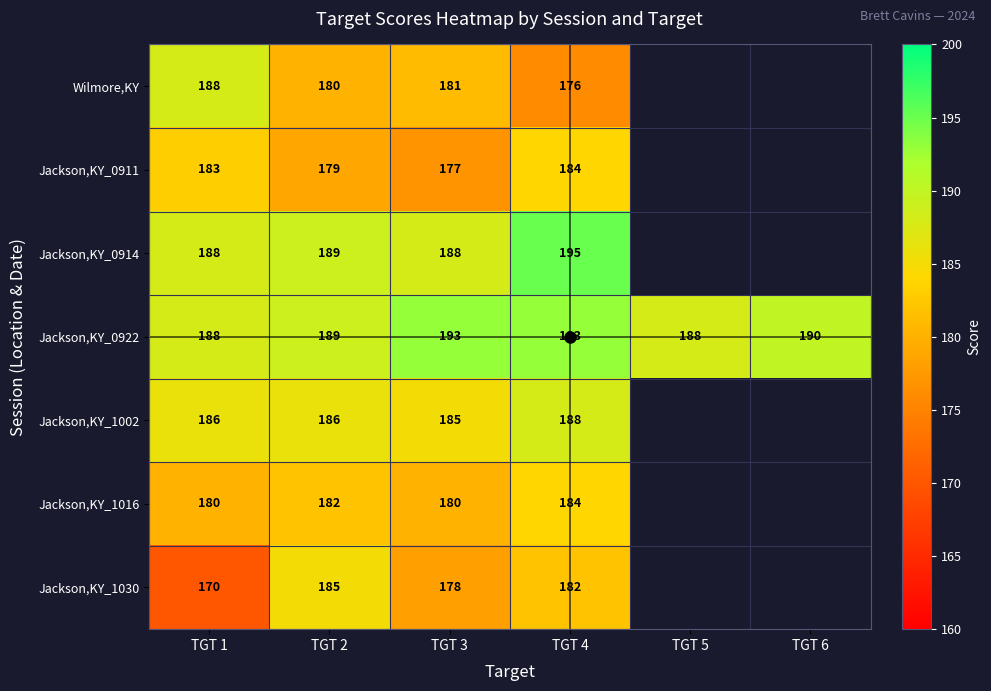

What is the difference between the highest and lowest values at TGT 2?

10.0